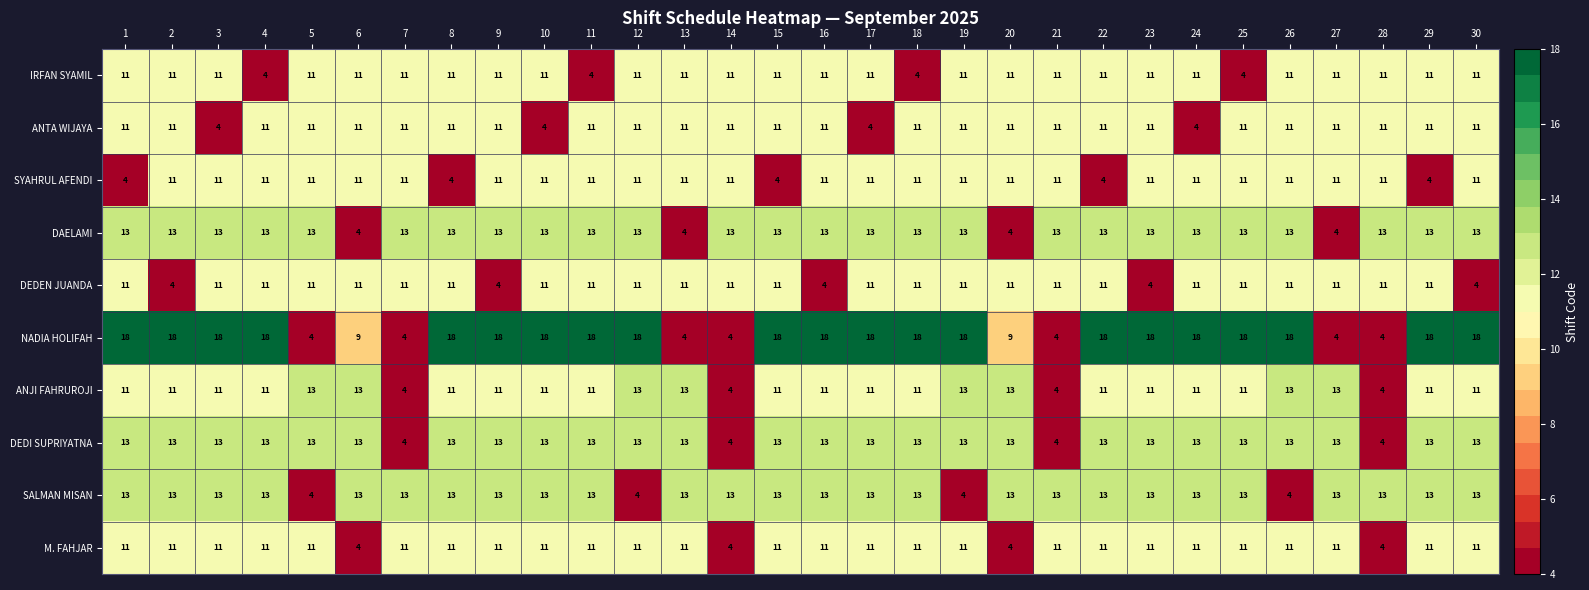

At how many categories does at least one series exceed 6?

30